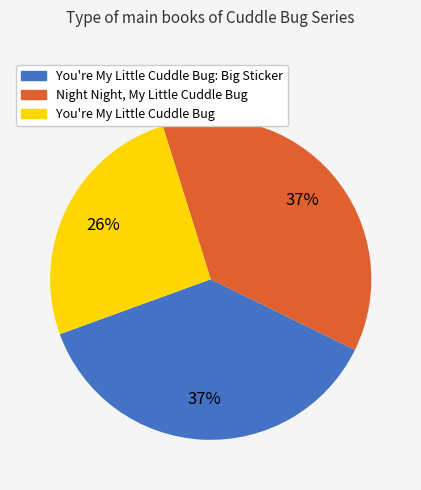

Is there a majority slice in this chart?

No